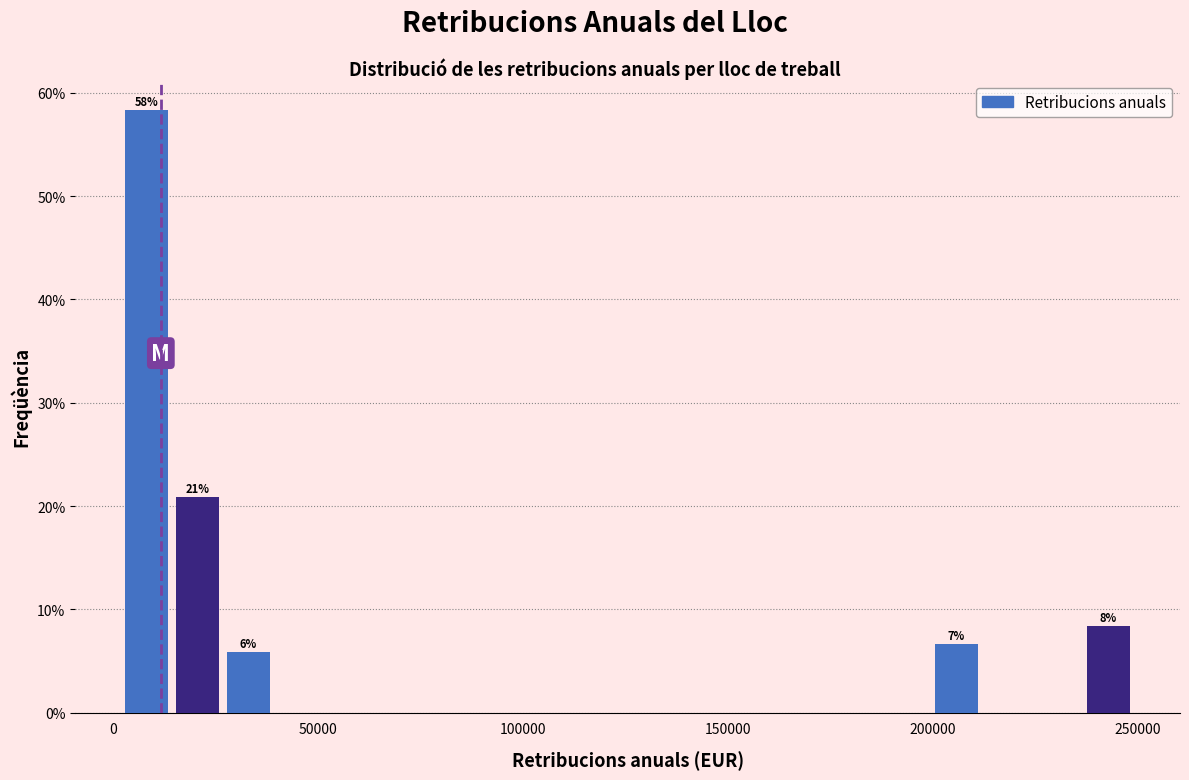

Read against the x-axis, roughly where is the centre of the tallest bar?

10000